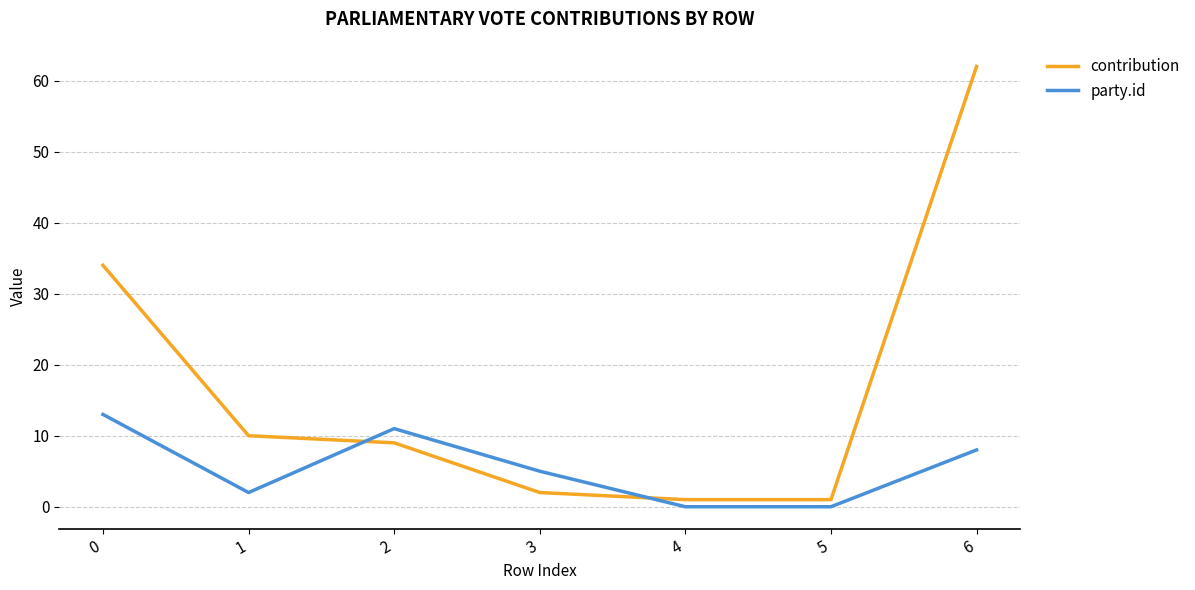

Reading left to right, extract all data points from this chart.

contribution: 0=34	1=10	2=9	3=2	4=1	5=1	6=62
party.id: 0=13	1=2	2=11	3=5	4=0	5=0	6=8